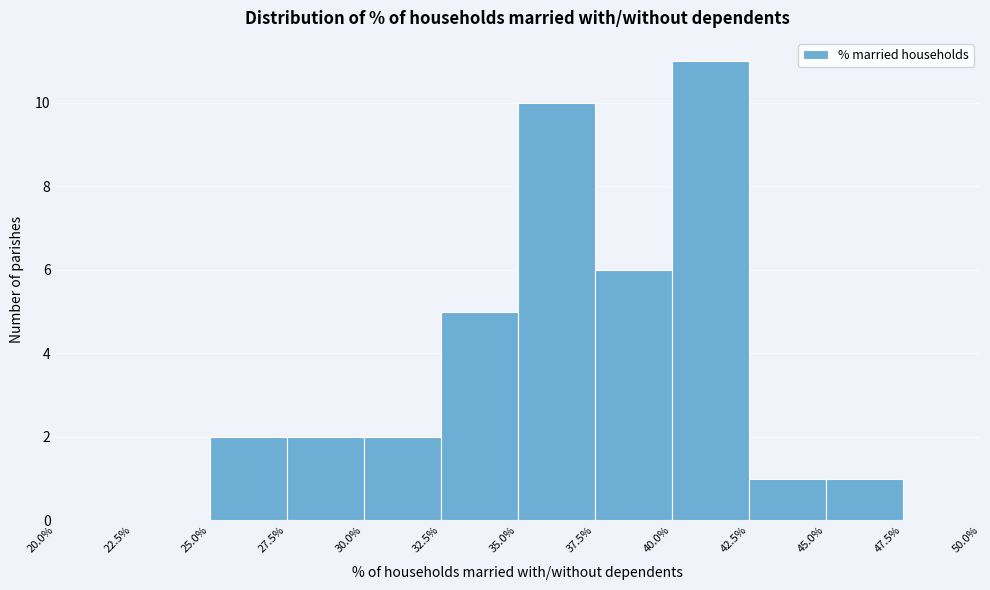

How tall is the bar that spans 37.5% to 40.0% on the x-axis? The values are not printed on the chart, so give them approximately, as read against the axis.

6